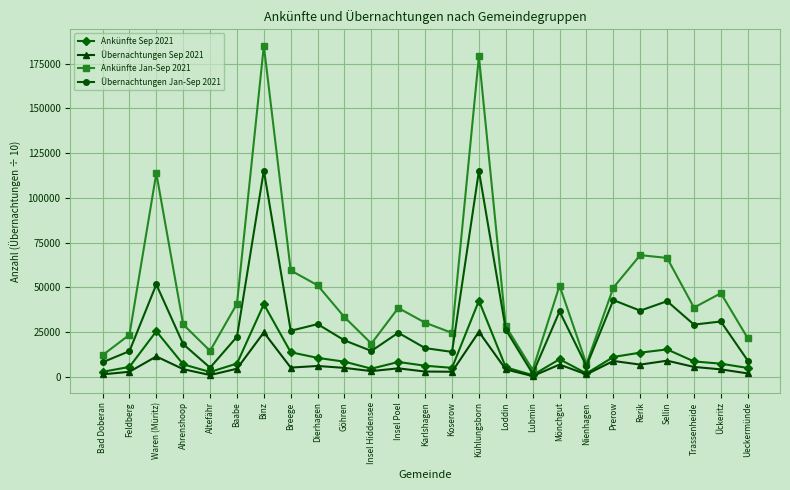

Which series has the largest range (max minus min)?

Ankünfte Jan-Sep 2021